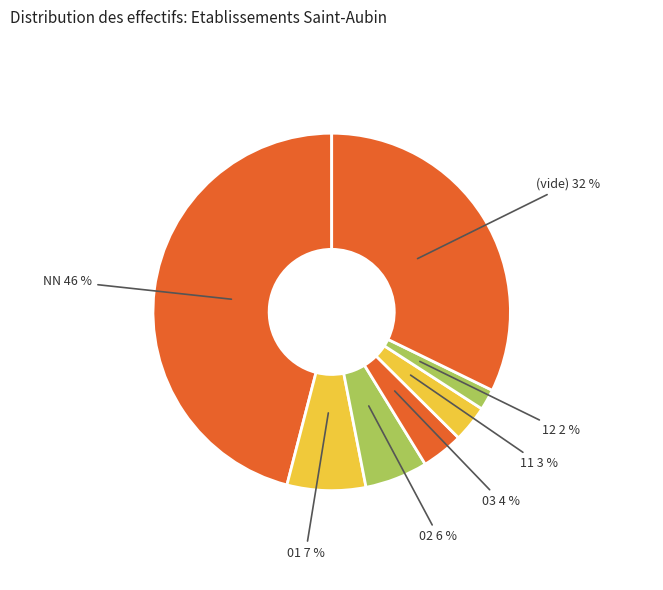

To the nearest percent, what is the difference between the largest and smallest slice percentages?

44%